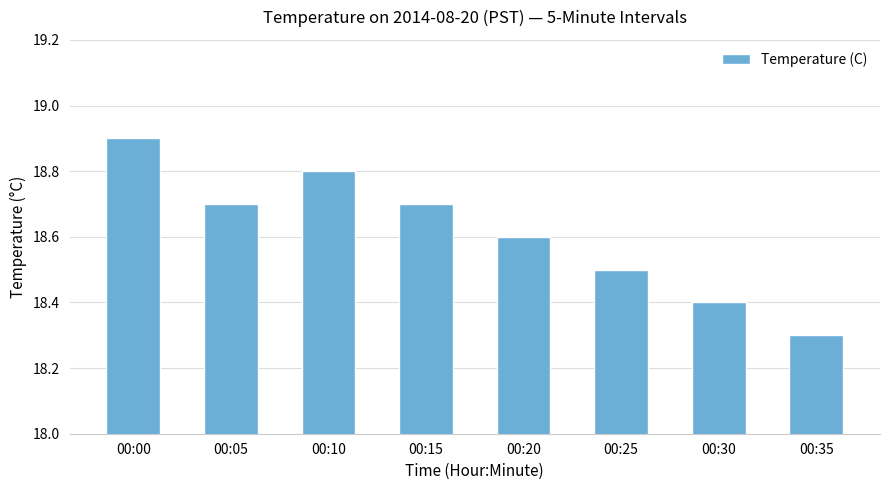

What is the difference between the maximum and second lowest values?

0.5